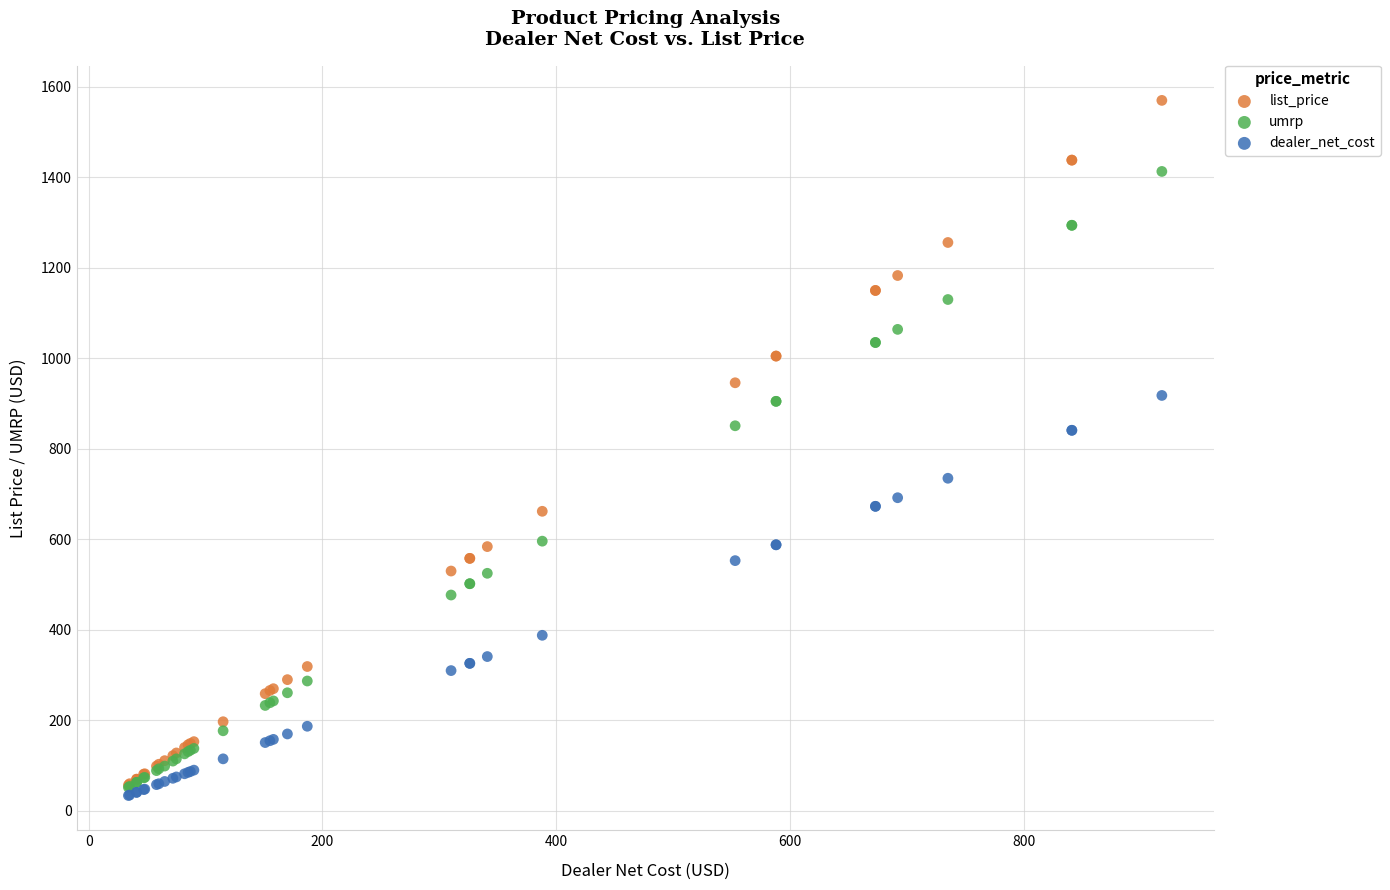

Which series reaches the maximum Y coordinate?

list_price